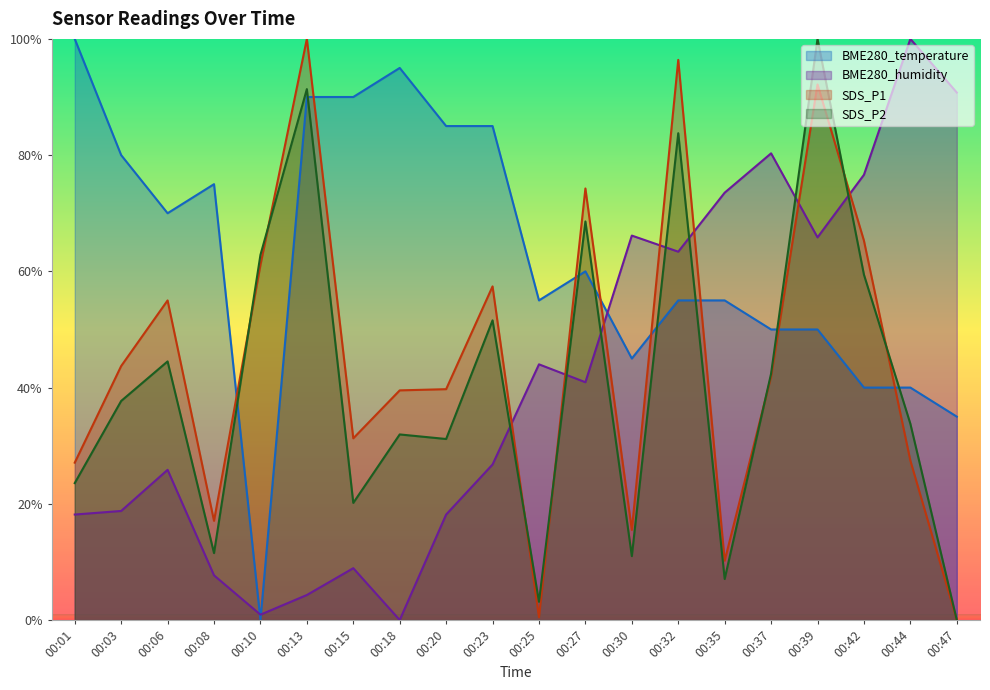

What are all the series names shown in the legend?

BME280_temperature, BME280_humidity, SDS_P1, SDS_P2